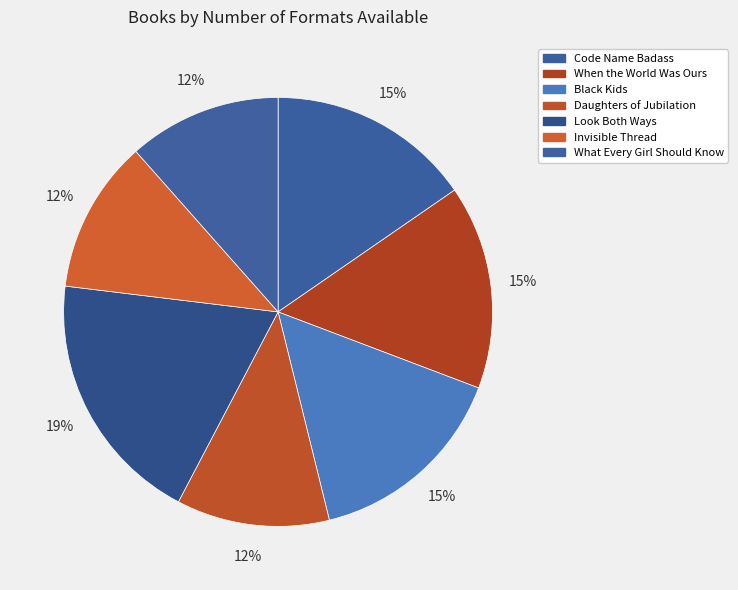

Count the number of slices in the pie.

7